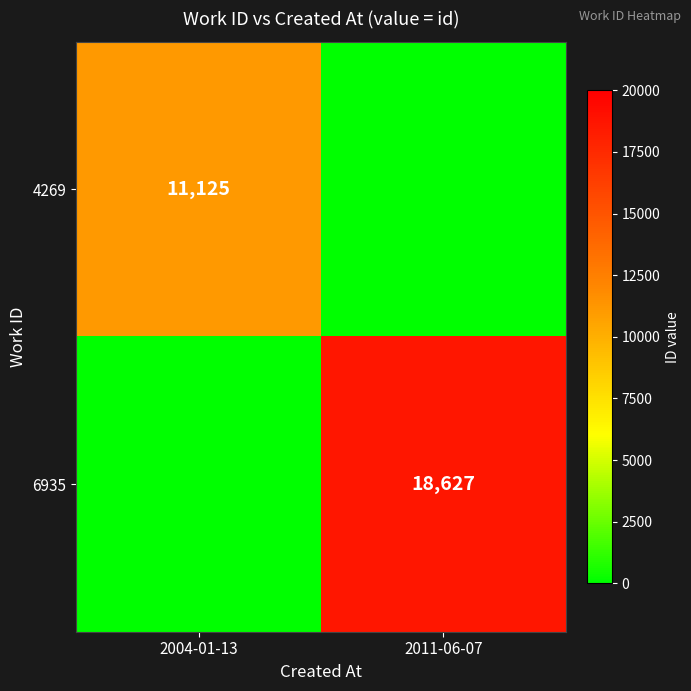

What is the total value across all series at 2004-01-13?

11125